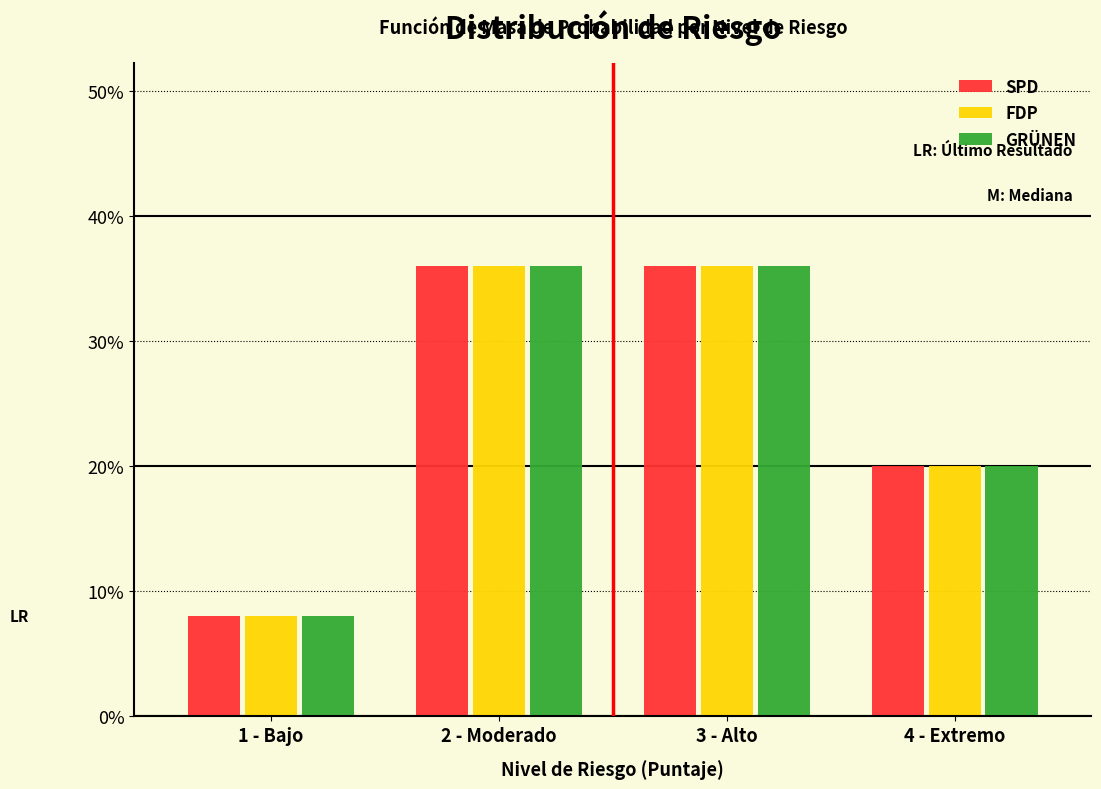

What are all the series names shown in the legend?

SPD, FDP, GRÜNEN